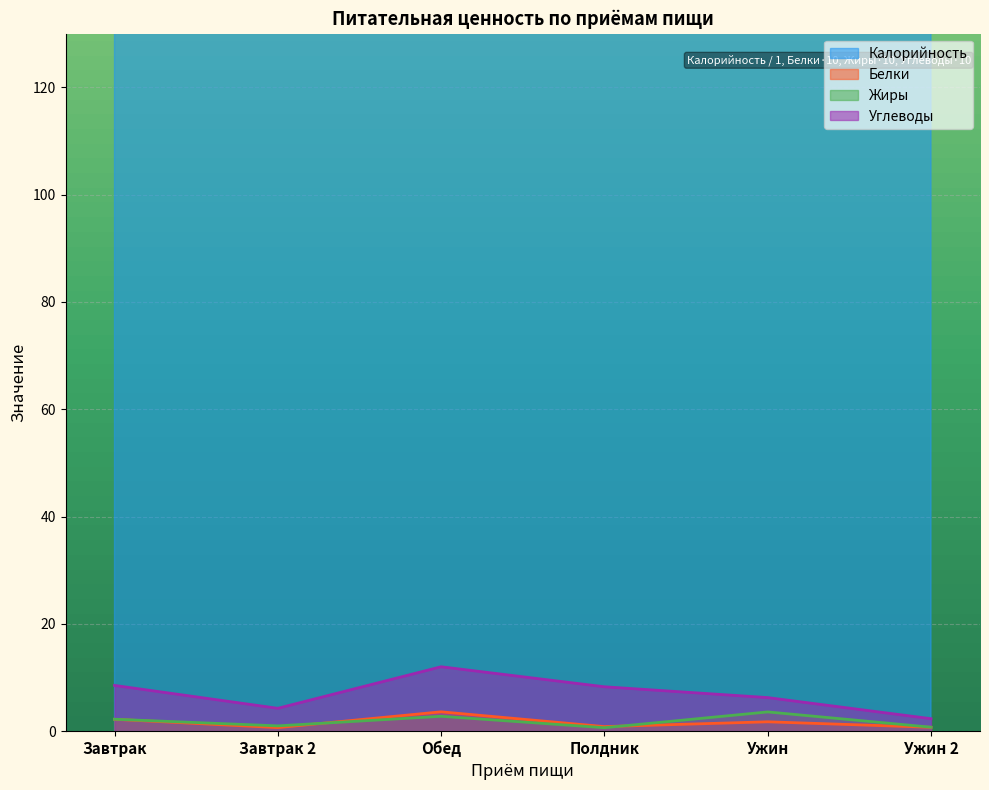

What is the sum of the Белки values at Обед and Завтрак 2?

4.3